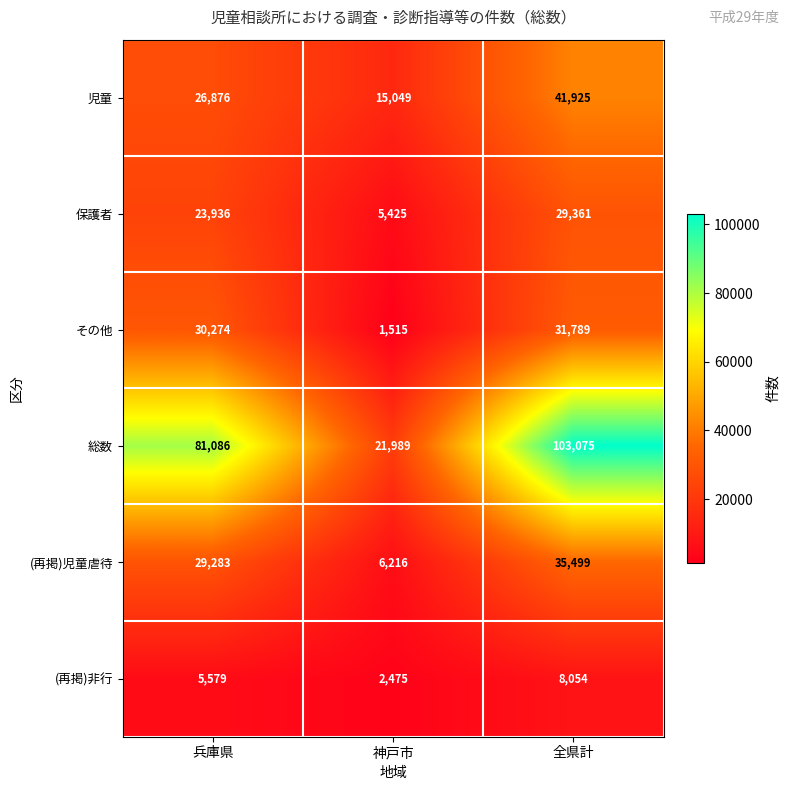

How many categories are shown in the chart?

3